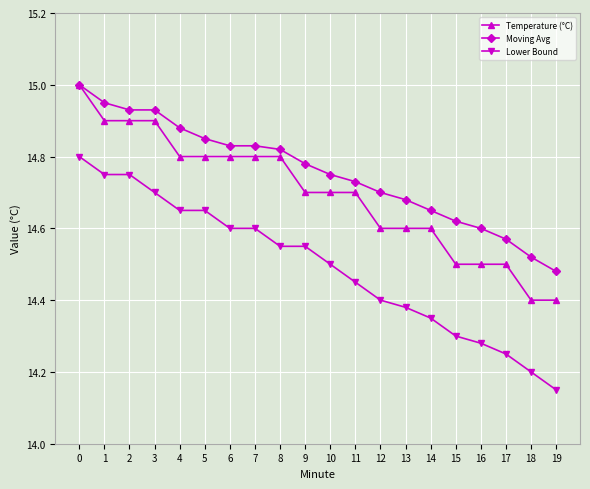

Which category has the lowest value across all series?

19